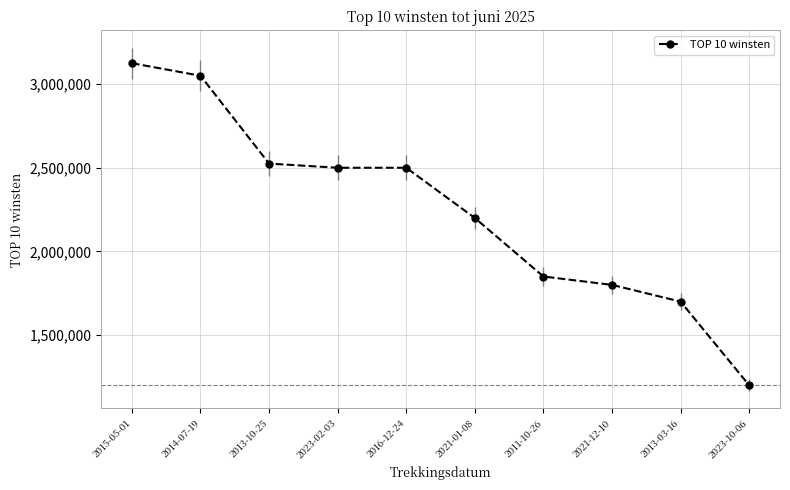

True or false: the data shows 1437084 at 2013-10-25.

False